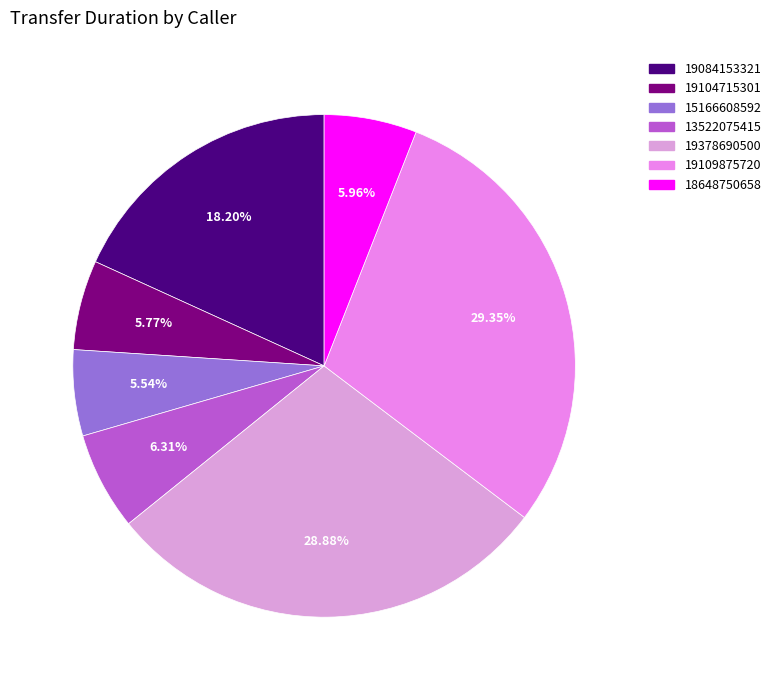

How many slices are in this pie chart?

7